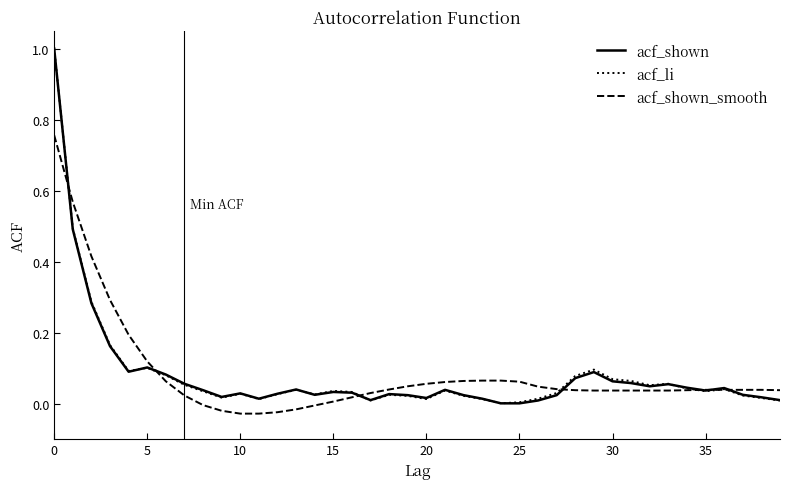

What are all the series names shown in the legend?

acf_shown, acf_li, acf_shown_smooth